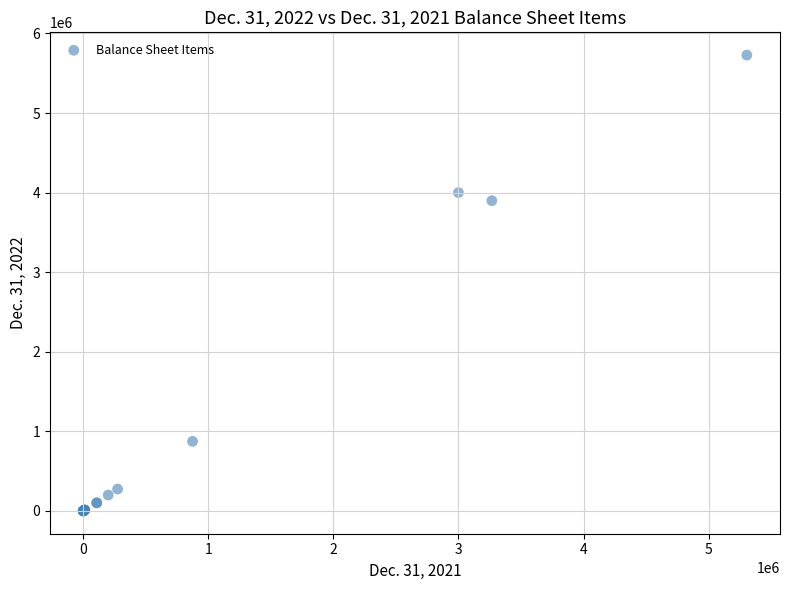

What Y value in the scatter plot is closest to 2863762?

3898744.0